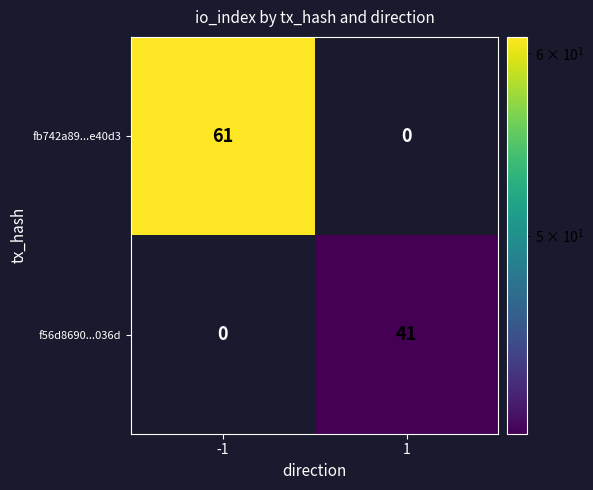

What is the sum of the f56d8690...036d values at 1 and -1?

41